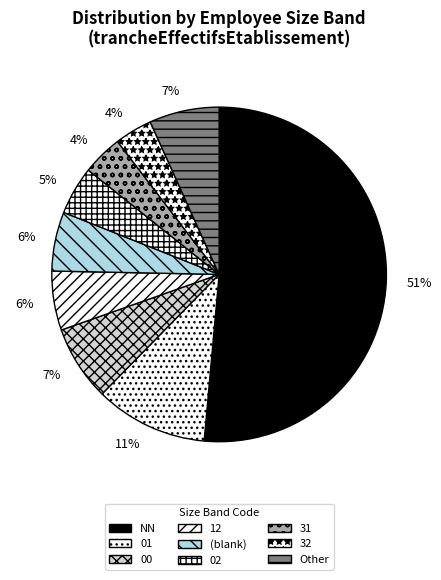

The 12 slice represents 1% of the pie. True or false?

False